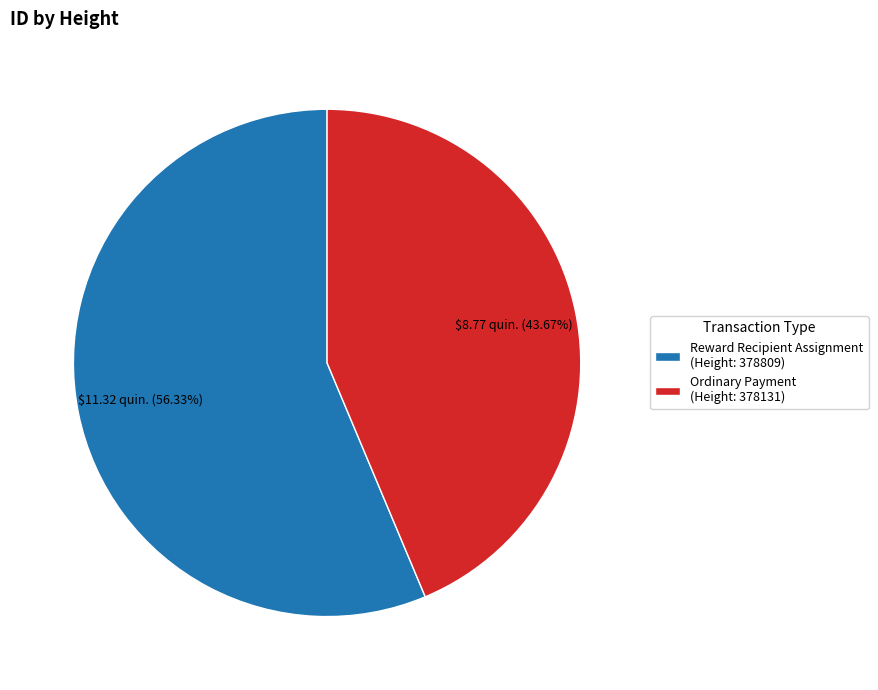

Which category accounts for the majority?

Reward Recipient Assignment (Height: 378809)